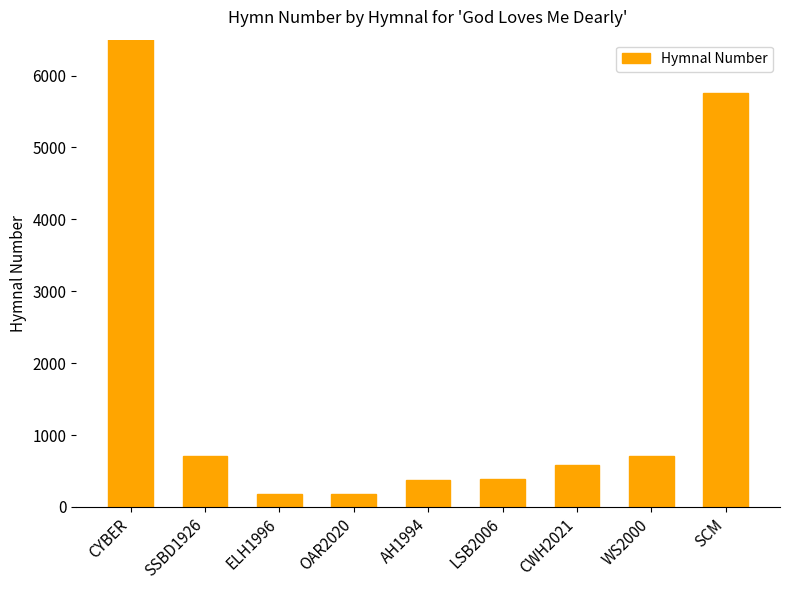

What is the difference between the values at SSBD1926 and CYBER?

7728